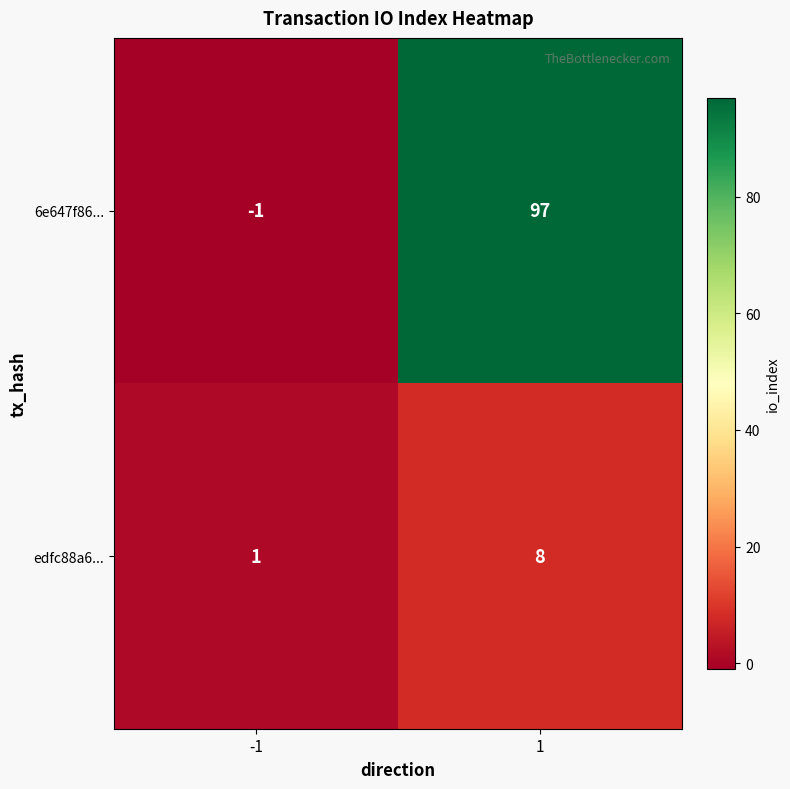

Which series has the largest total across all categories?

6e647f86...